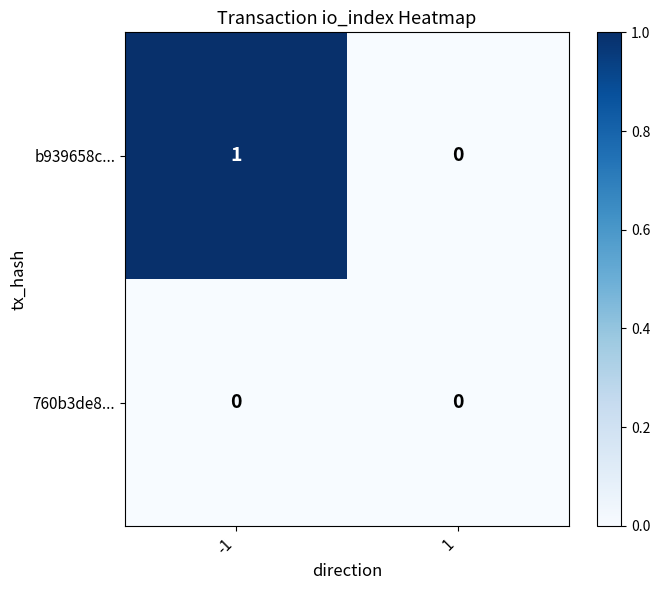

The b939658c... series shows 0 at -1. True or false?

False